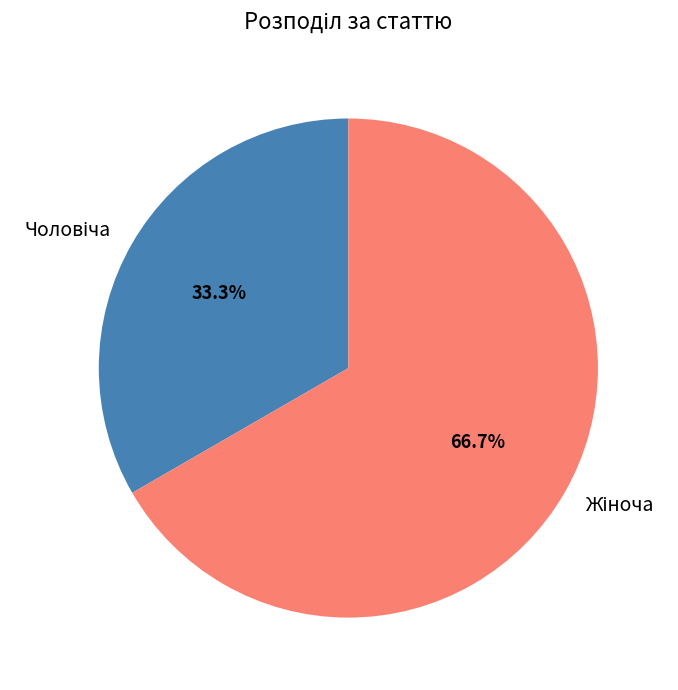

Does any single category account for the majority?

Yes